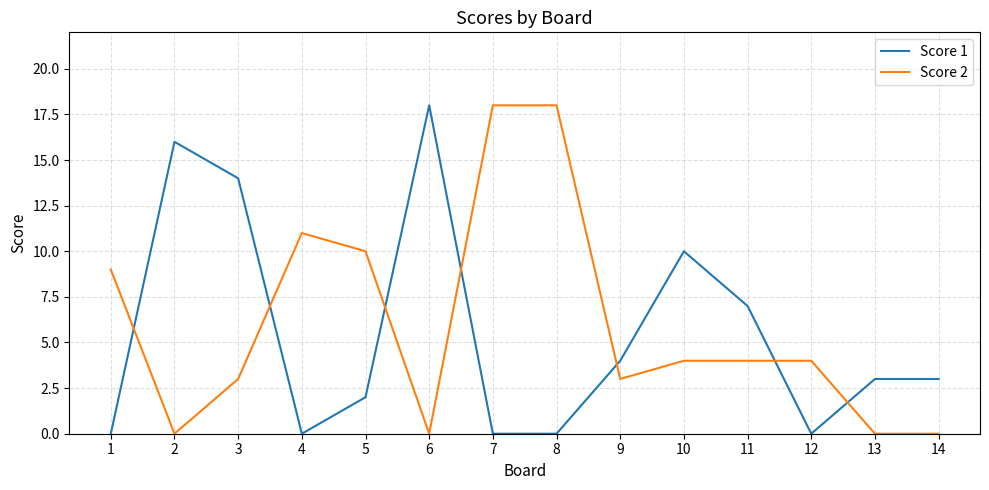

Where do Score 2 and Score 1 first cross each other?

1 and 2